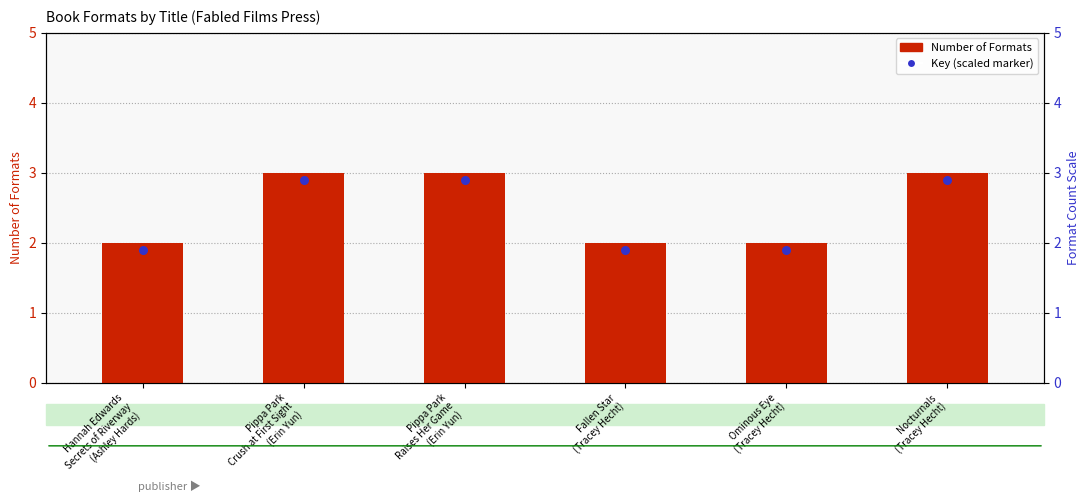

At which category is the sum across all series the highest?

Pippa Park
Crush at First Sight
(Erin Yun)